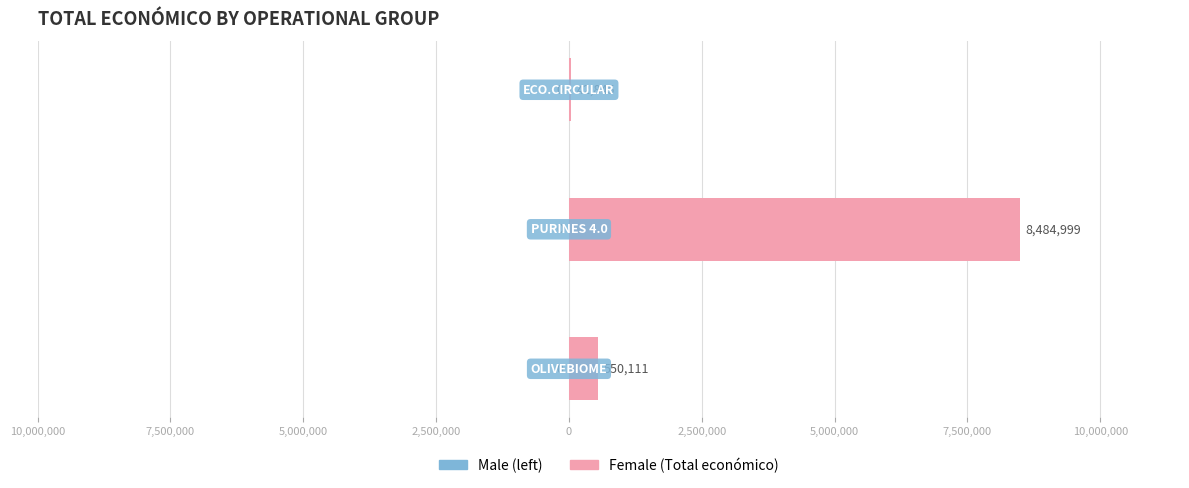

What is the minimum value shown in the chart?

0.5